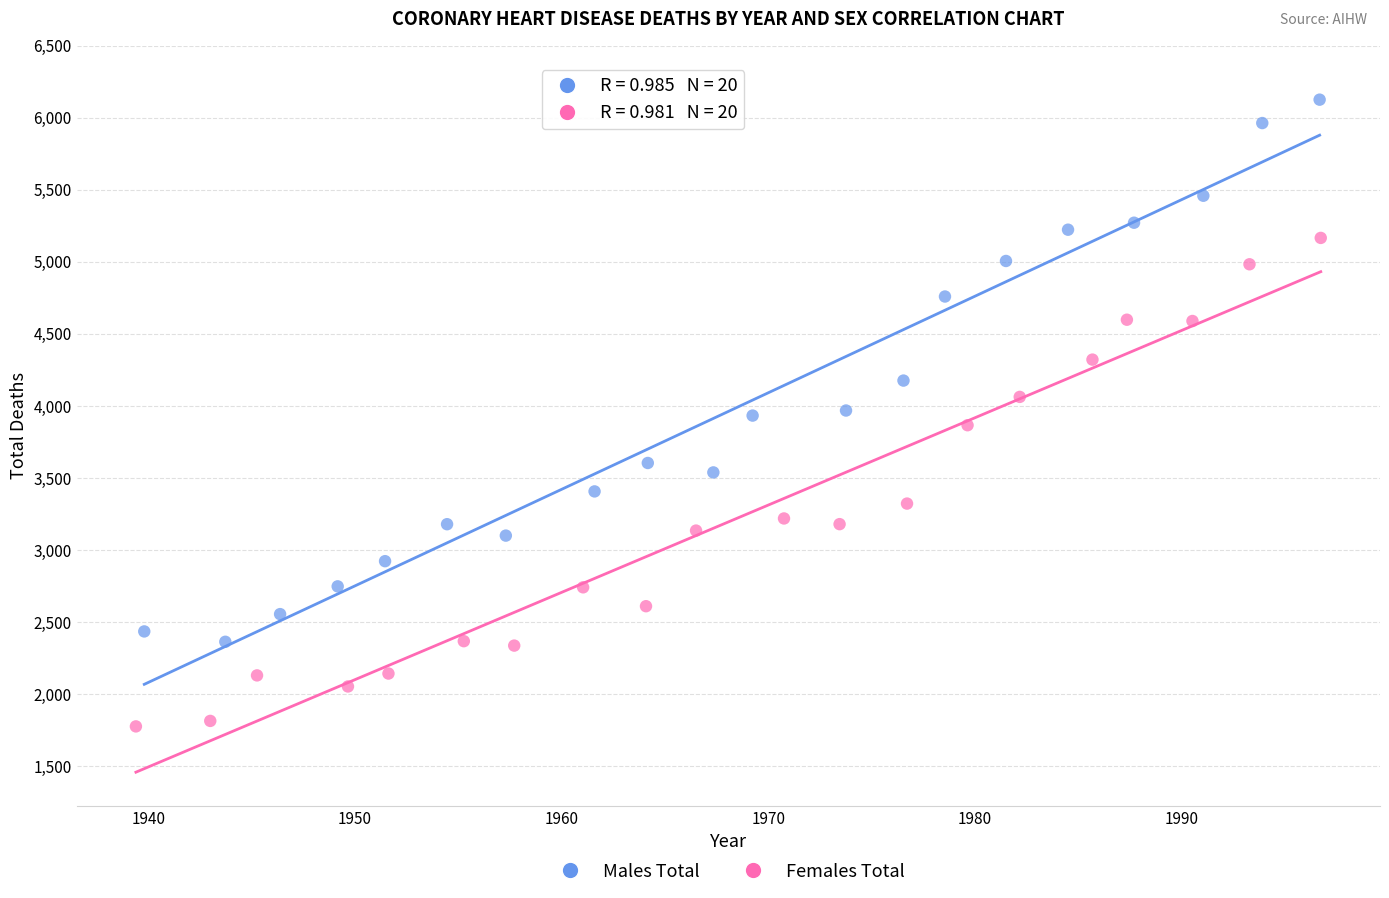

Which series has the widest spread of Y values?

Males Total